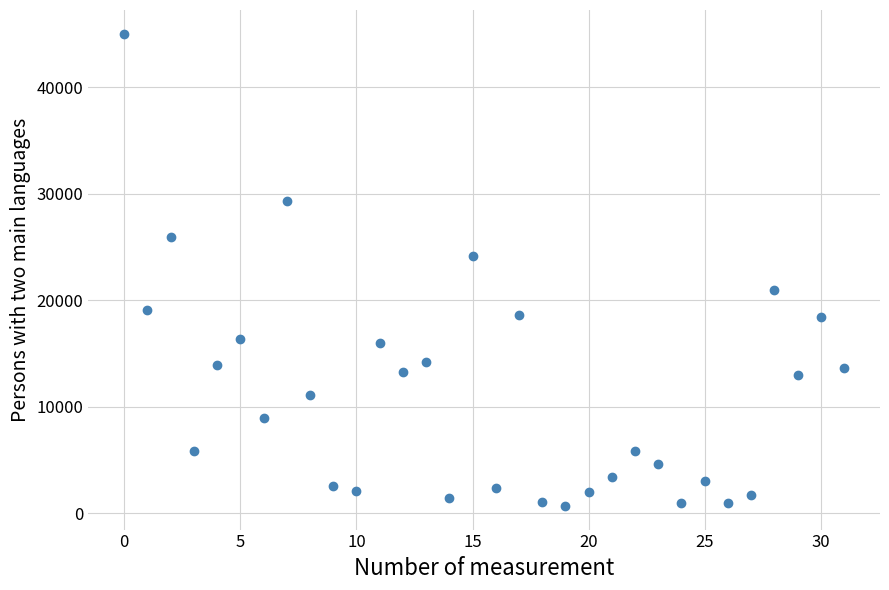

What is the range of Y values (max minus min)?

44334.7